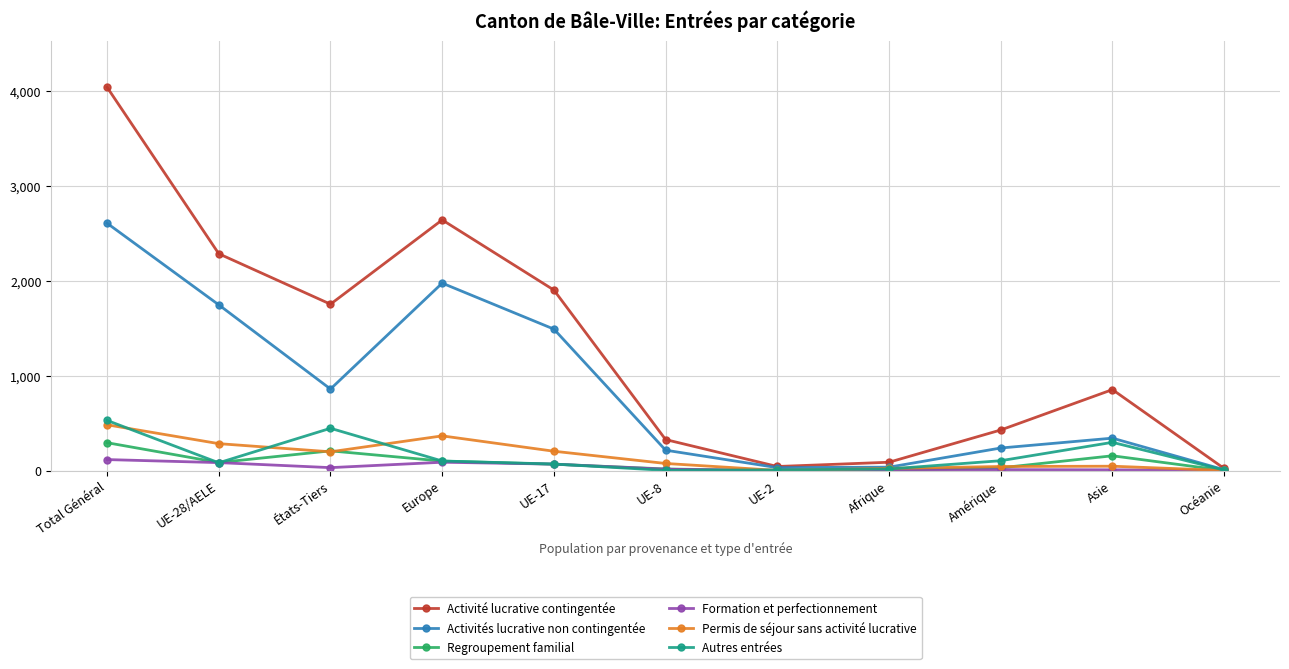

What is the difference between the Activité lucrative contingentée values at UE-28/AELE and Europe?

357